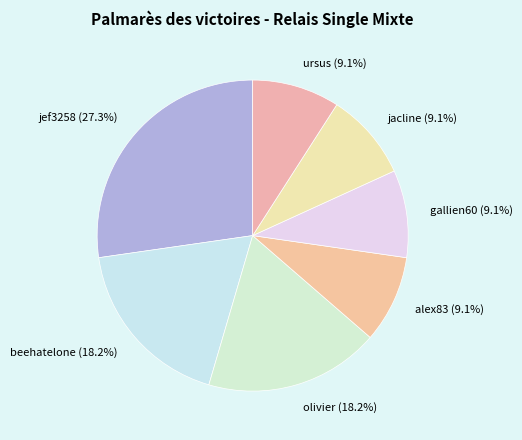

Does ursus represent more than half of the total?

No